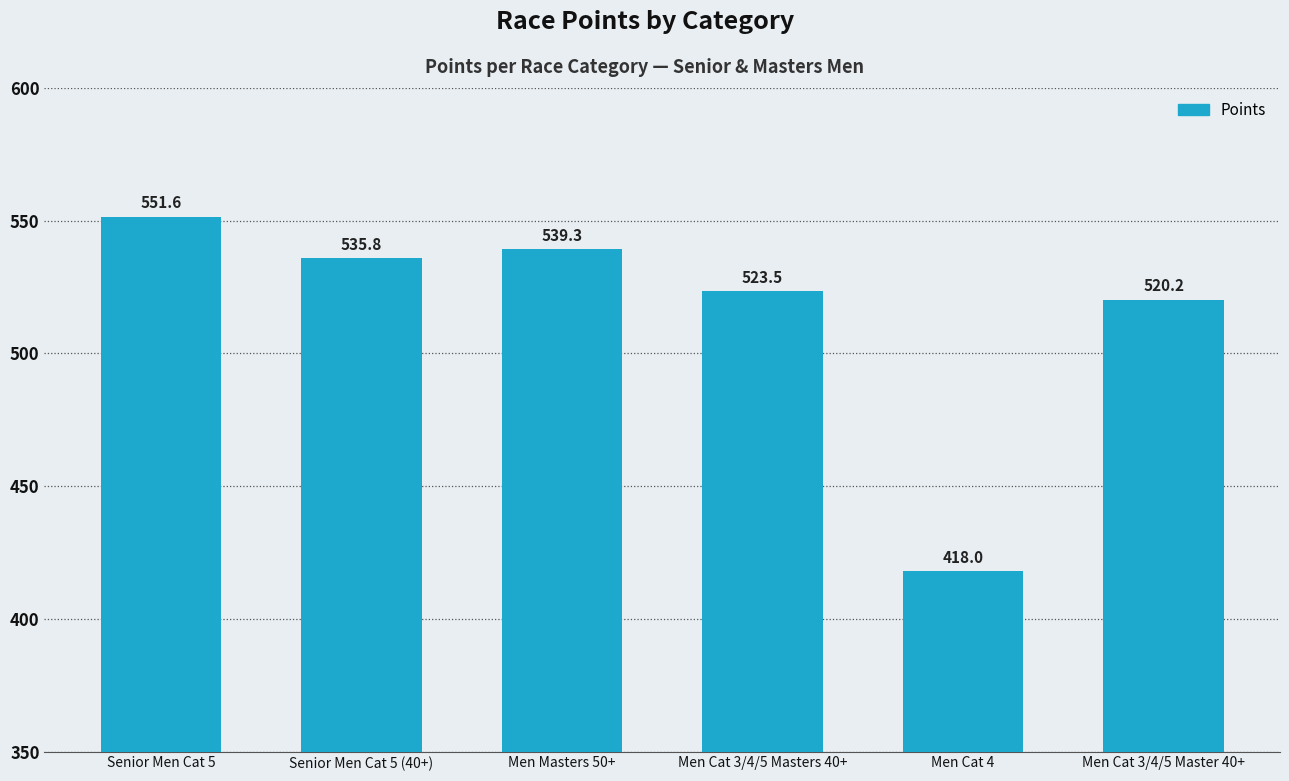

What is the minimum value shown in the chart?

418.0